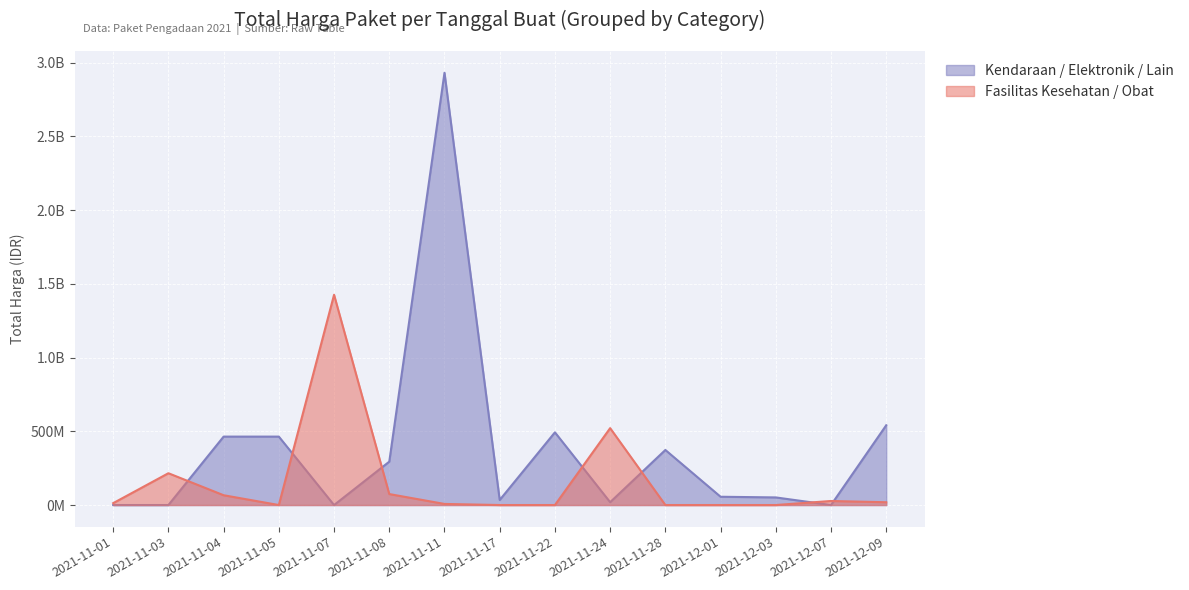

In Total Harga (Fasilitas Kesehatan / Obat), how many points are higher than both neighbors (excluding endpoints)?

4